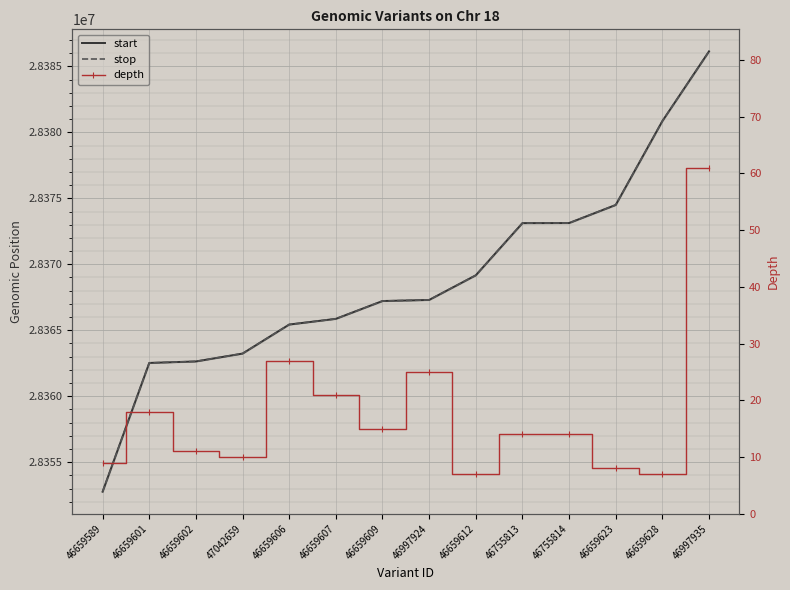

The start series shows 28380860 at 46659628. True or false?

True